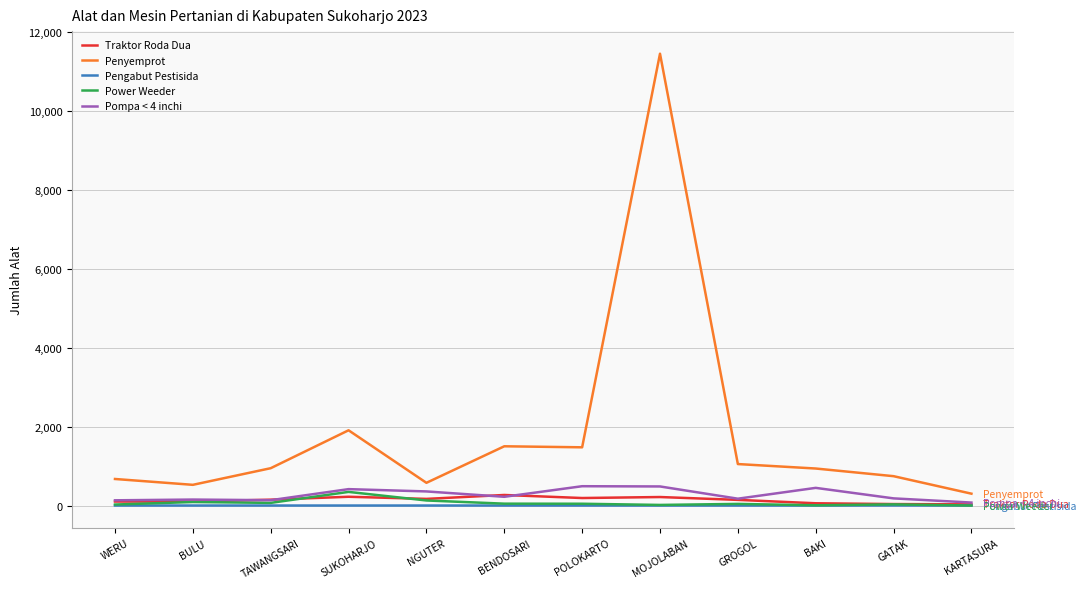

Is this an area chart (filled region under the line)?

No